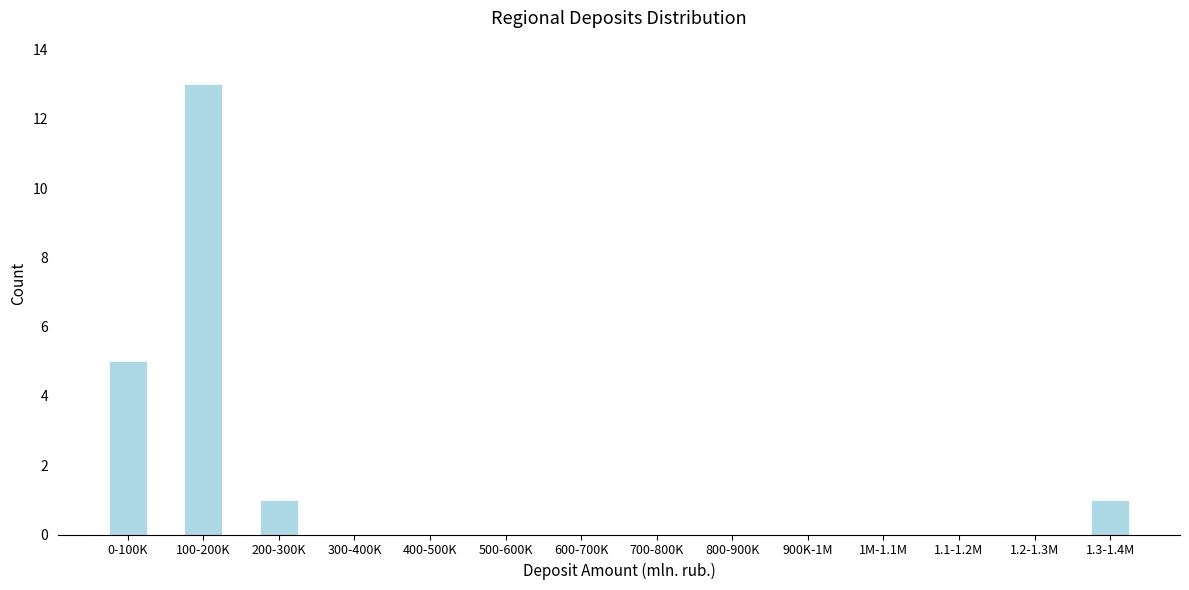

Reading left to right, extract all data points from this chart.

0-100K=5	100-200K=13	200-300K=1	300-400K=0	400-500K=0	500-600K=0	600-700K=0	700-800K=0	800-900K=0	900K-1M=0	1M-1.1M=0	1.1-1.2M=0	1.2-1.3M=0	1.3-1.4M=1